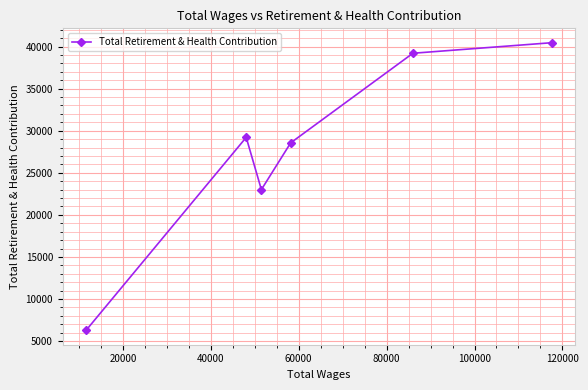

What is the difference between the maximum and minimum values?

34181